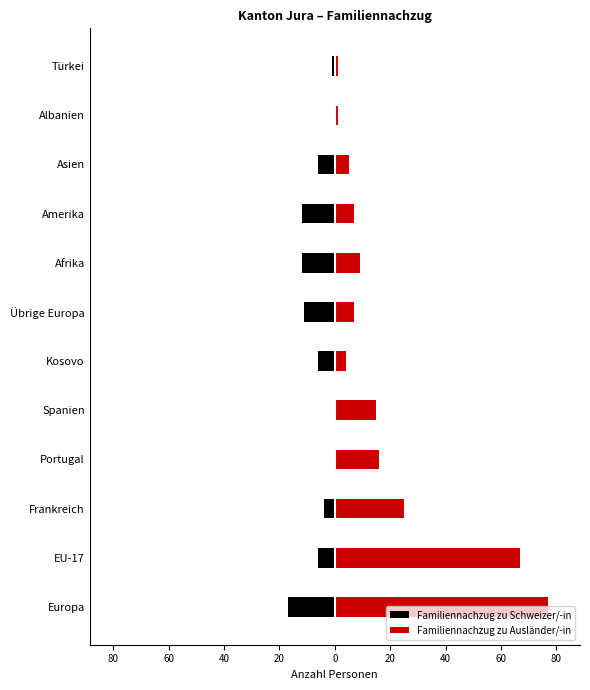

Reading left to right, what are all the values shown in this chart?

Familiennachzug zu Schweizer/-in: -17	-6	-4	0	0	-6	-11	-12	-12	-6	0	-1
Familiennachzug zu Ausländer/-in: 77	67	25	16	15	4	7	9	7	5	1	1